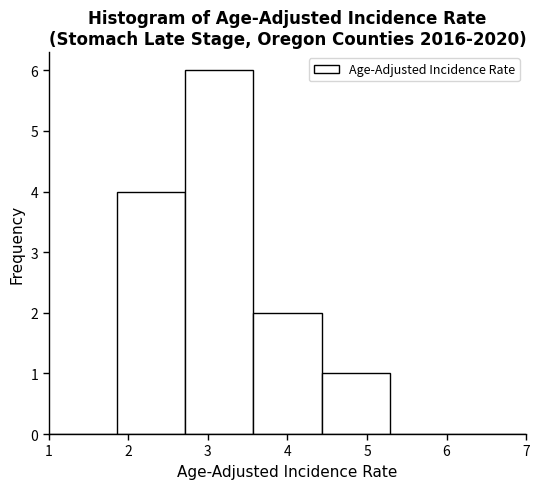

Which range on the x-axis has the tallest bar?

2.7 to 3.6